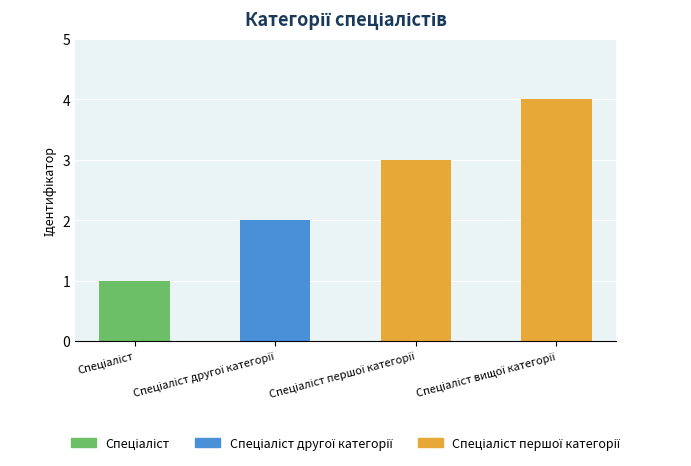

How many values are between 2 and 4?

3